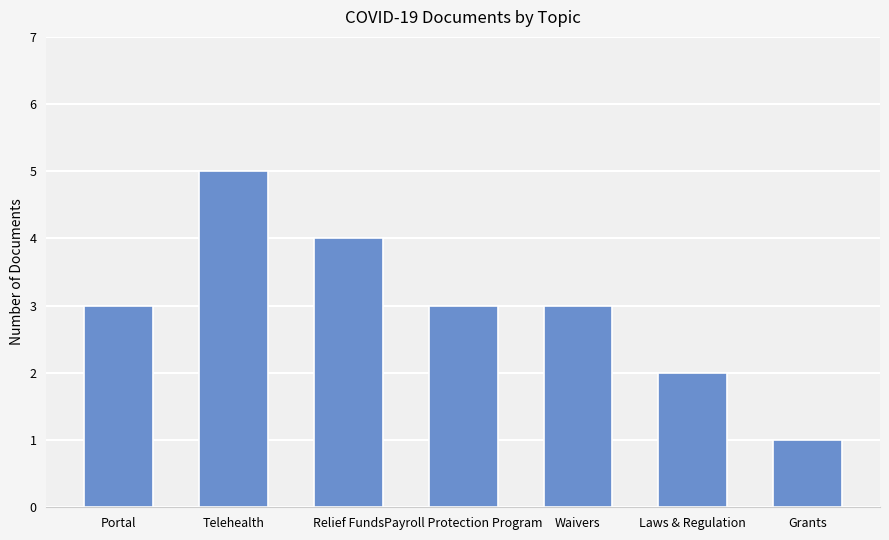

What is the label of the 7th bar from the right?

Portal